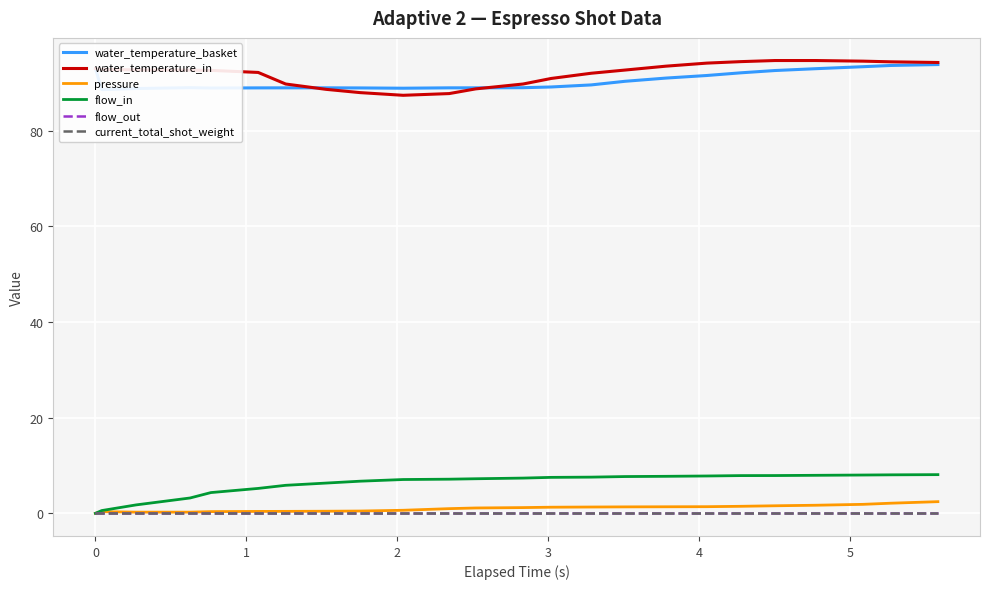

How many categories are shown in the chart?

24